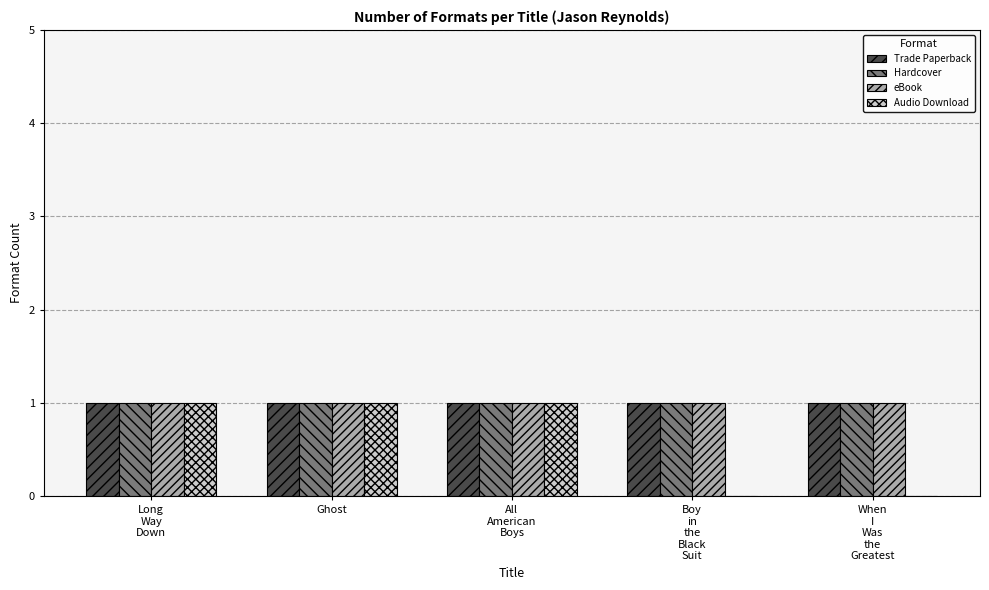

Is it true that eBook equals 1 at Ghost?

True